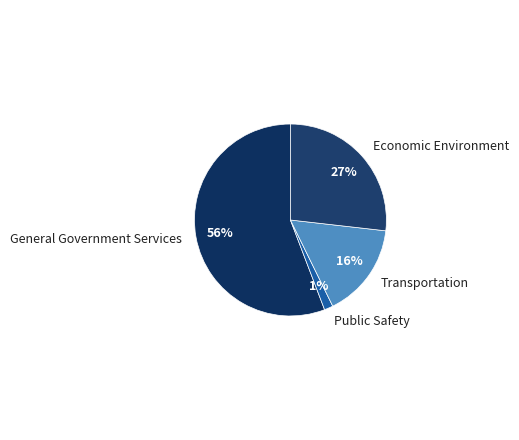

What percentage is the Public Safety slice, to the nearest percent?

1%